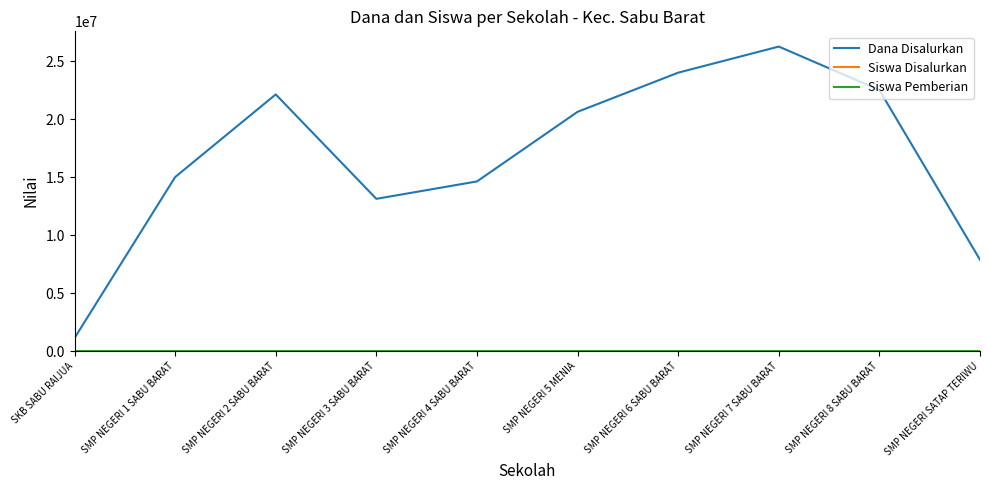

True or false: Siswa Disalurkan and Dana Disalurkan cross at least once.

False